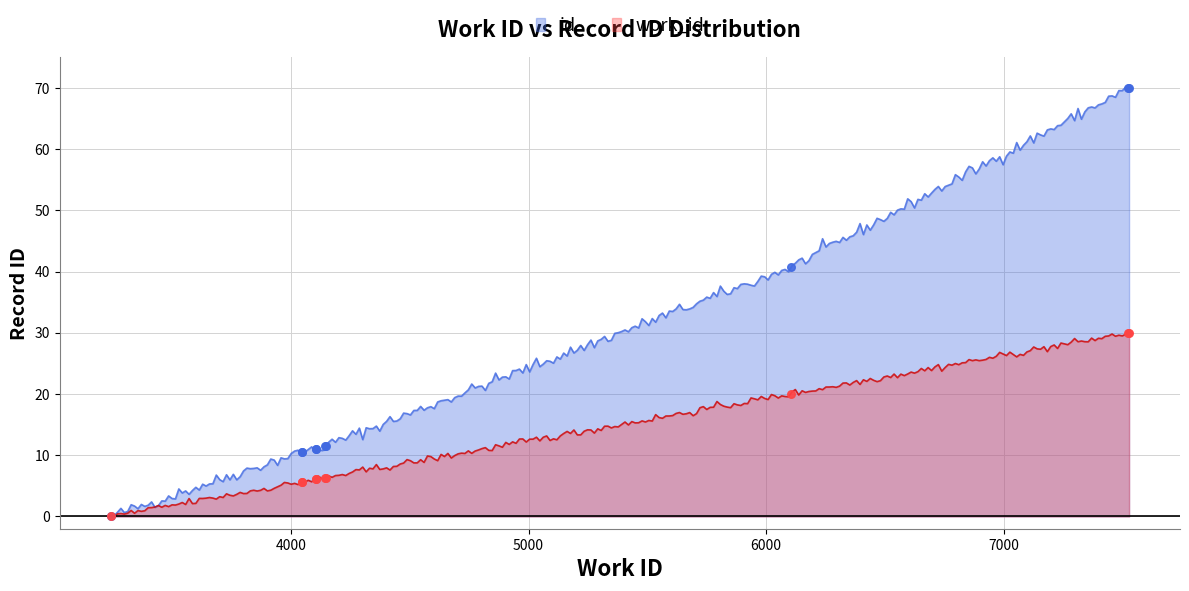

Is the value of id at 3242 greater than the value of work_id at 4106?

No